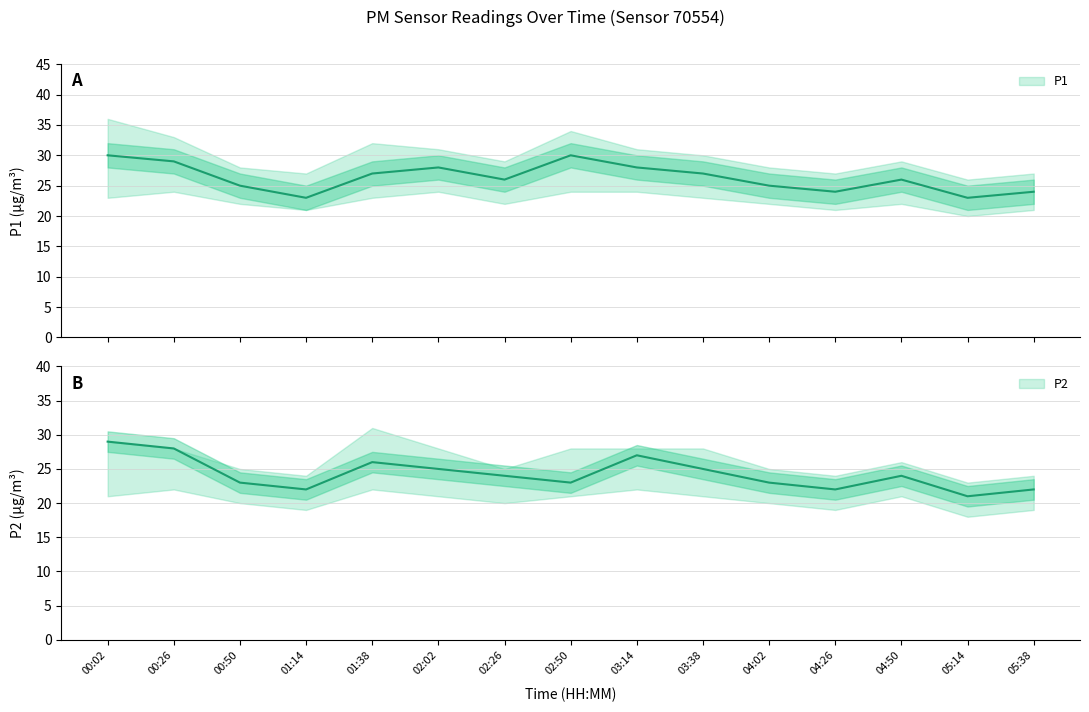

What is the difference between the highest and lowest values at 02:02?

3